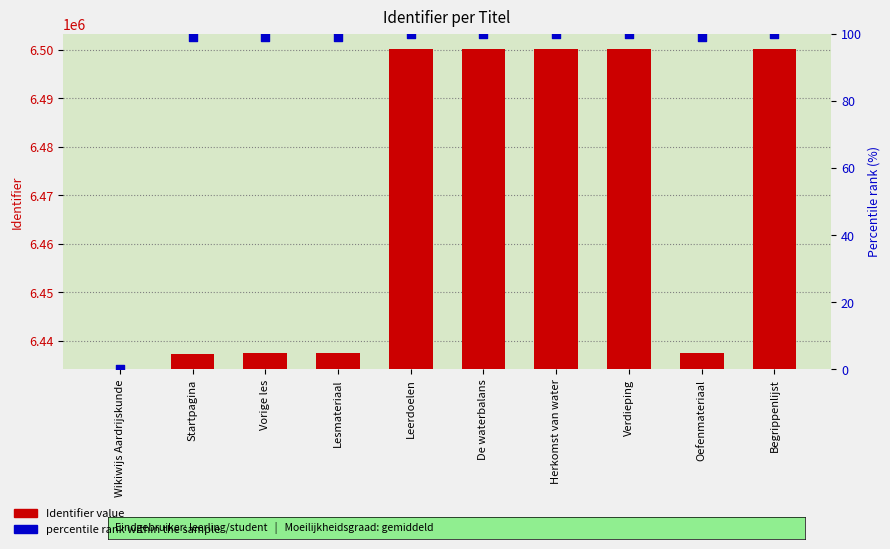

Which series reaches the minimum Y coordinate?

Identifier value